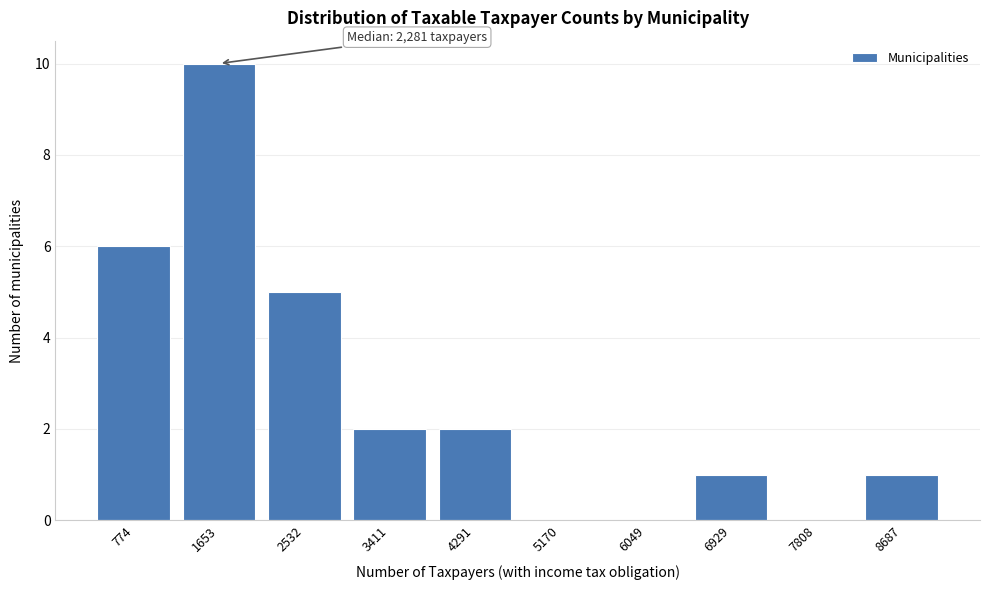

Reading left to right, transcribe all the data shown in this chart.

774=6	1653=10	2532=5	3411=2	4291=2	5170=0	6049=0	6929=1	7808=0	8687=1